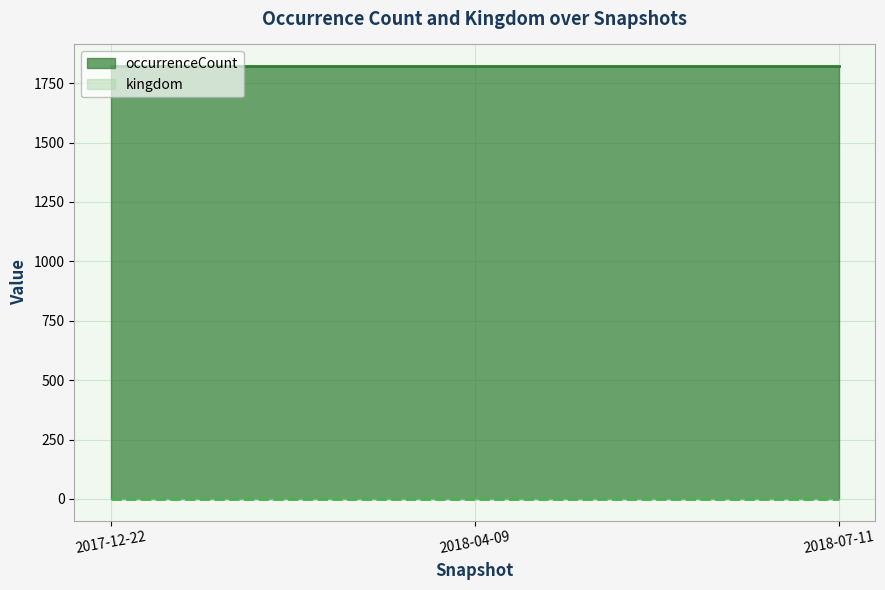

Which series has the largest range (max minus min)?

kingdom